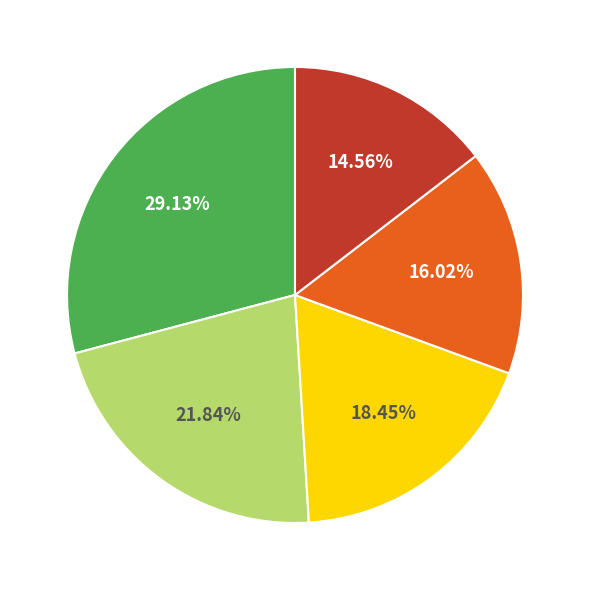

To the nearest percent, what is the difference between the largest and smallest slice percentages?

15%